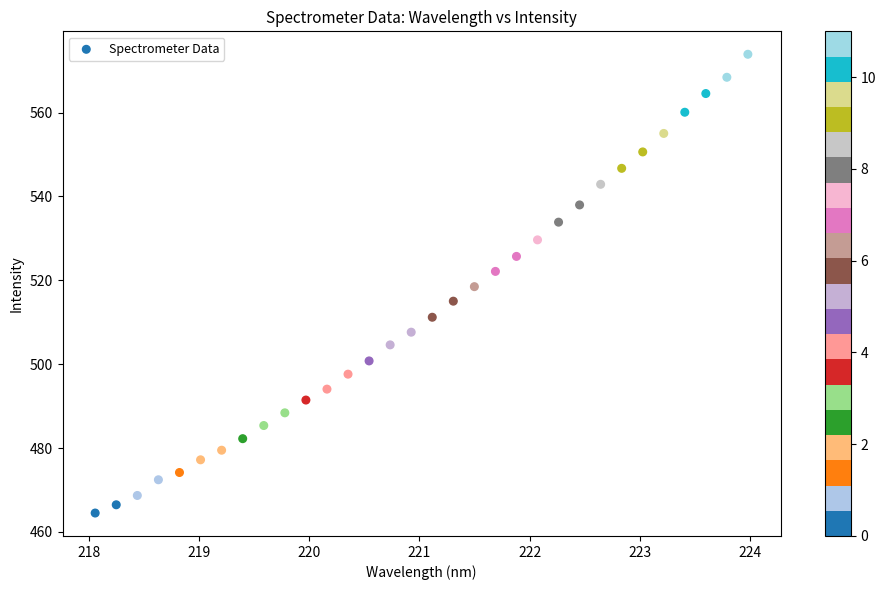

What is the range of X values (max minus min)?

5.9